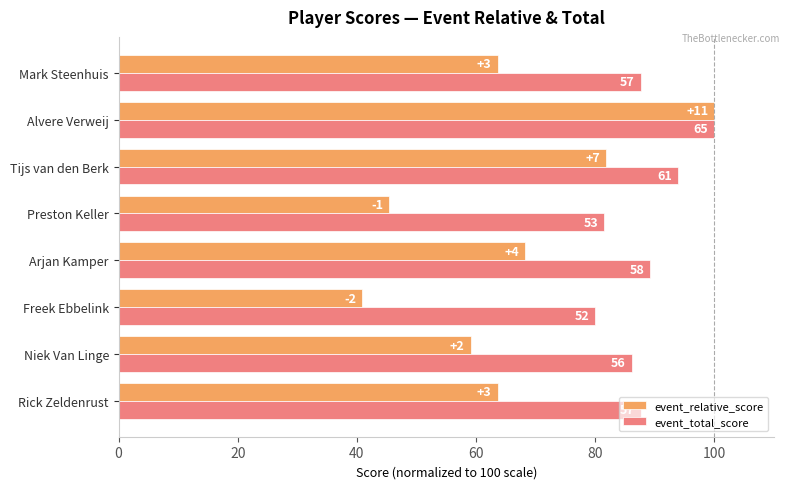

What are all the series names shown in the legend?

event_relative_score, event_total_score